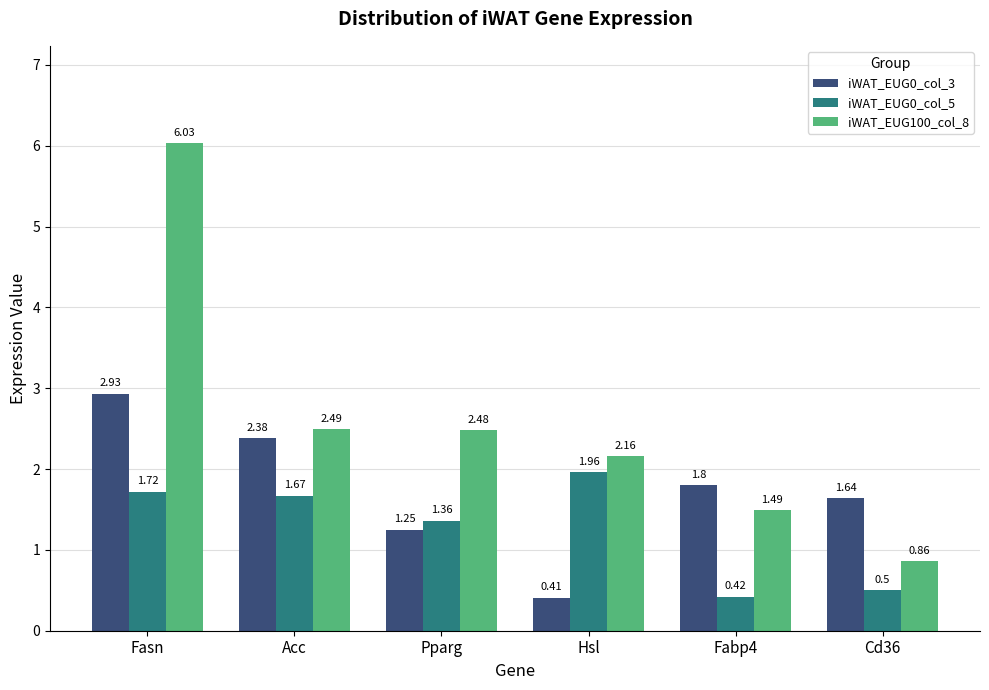

Rank the series by their maximum value, from highest to lowest.

iWAT_EUG100_col_8, iWAT_EUG0_col_3, iWAT_EUG0_col_5